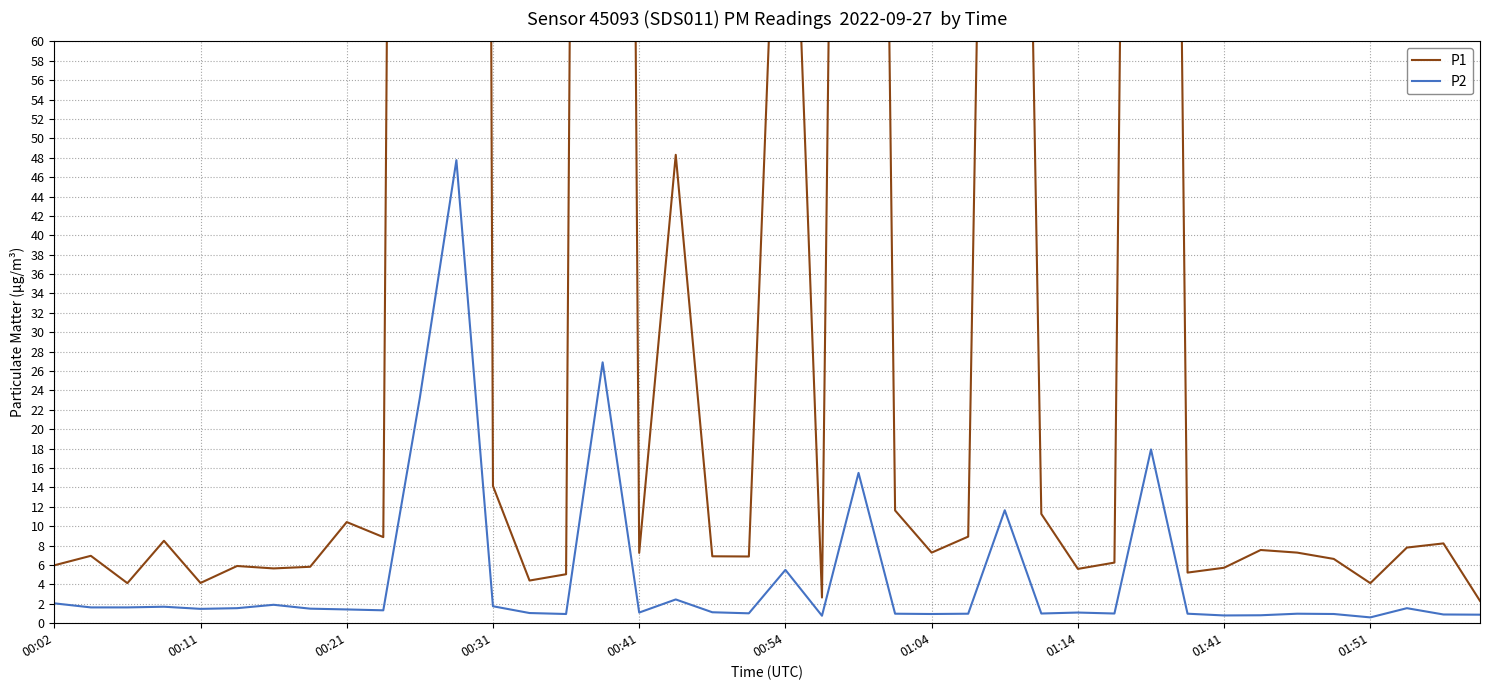

What is the highest value of the P2 series?

47.8